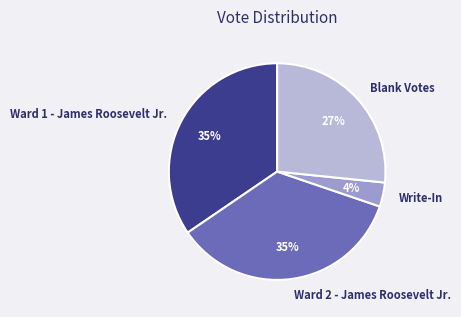

To the nearest percent, what is the average slice percentage?

25%